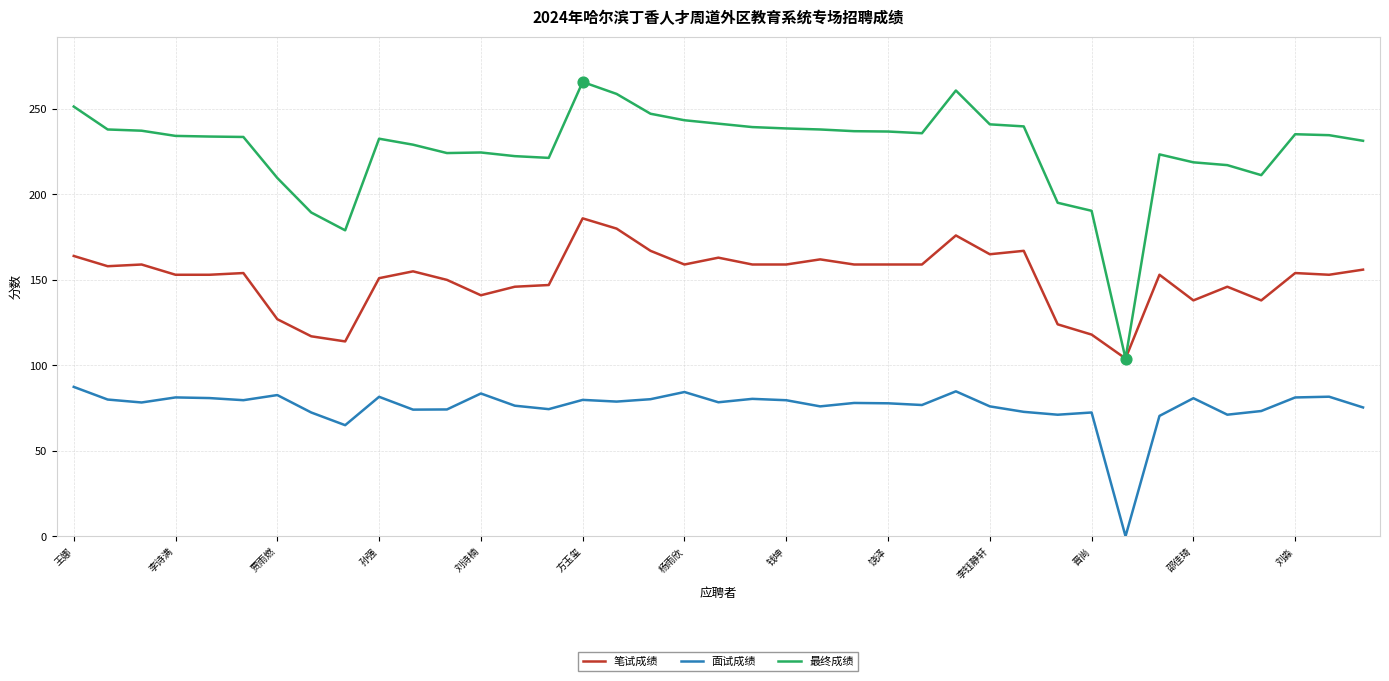

What are all the series names shown in the legend?

笔试成绩, 面试成绩, 最终成绩